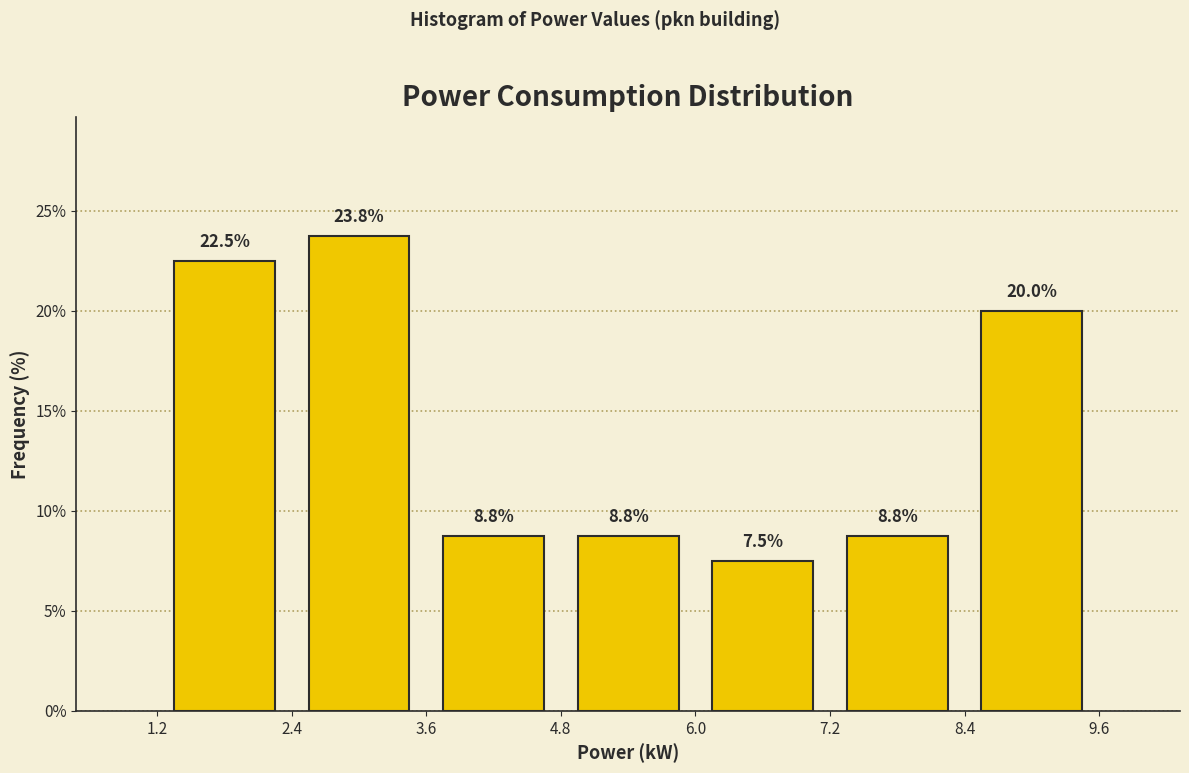

How tall is the bar that spans 1.2 to 2.4 on the x-axis?

22.5